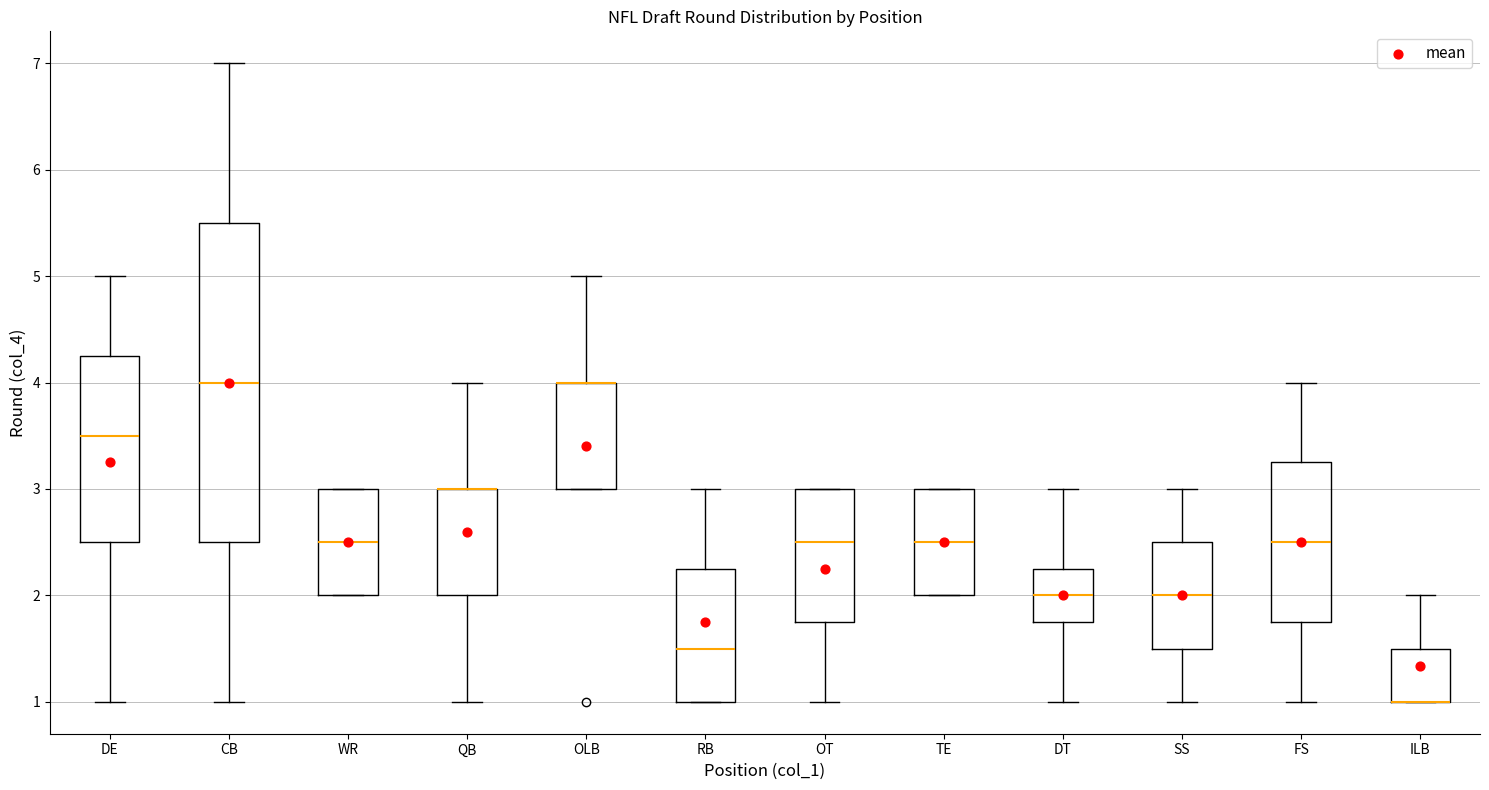

Comparing the boxes themselves (not the whiskers), which one is the tallest?

CB